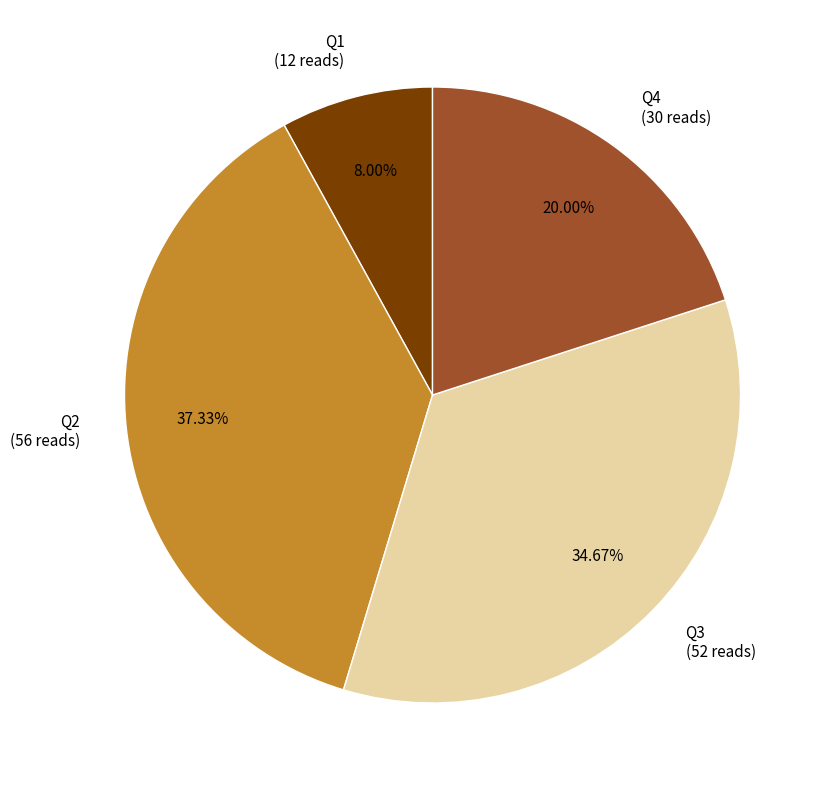

How many slices are in this pie chart?

4